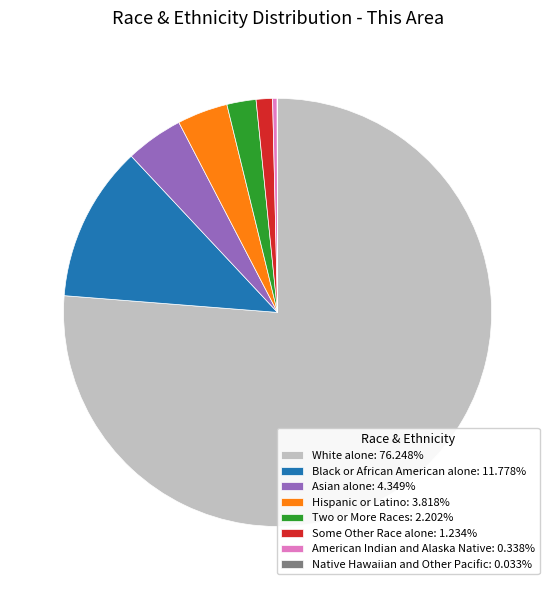

Does any single category account for the majority?

Yes